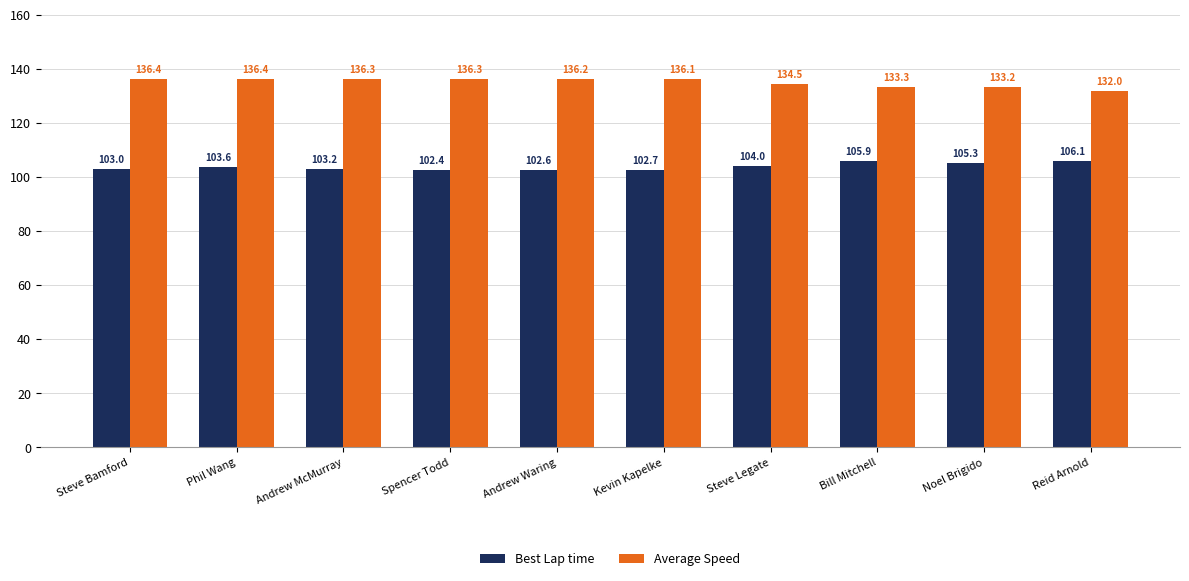

Reading right to left, extract all data points from this chart.

Best Lap time: Reid Arnold=106.1	Noel Brigido=105.3	Bill Mitchell=105.9	Steve Legate=104.0	Kevin Kapelke=102.7	Andrew Waring=102.6	Spencer Todd=102.4	Andrew McMurray=103.2	Phil Wang=103.6	Steve Bamford=103.0
Average Speed: Reid Arnold=132.0	Noel Brigido=133.2	Bill Mitchell=133.3	Steve Legate=134.5	Kevin Kapelke=136.1	Andrew Waring=136.2	Spencer Todd=136.3	Andrew McMurray=136.3	Phil Wang=136.4	Steve Bamford=136.4